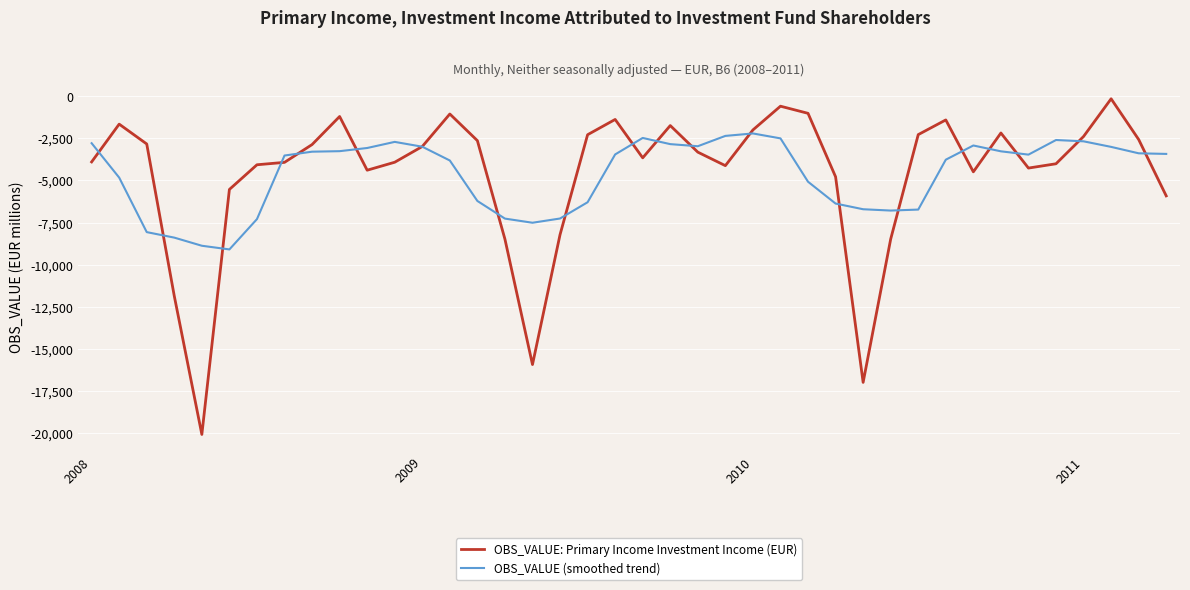

Rank the series by their maximum value, from lowest to highest.

OBS_VALUE (smoothed trend), OBS_VALUE: Primary Income Investment Income (EUR)